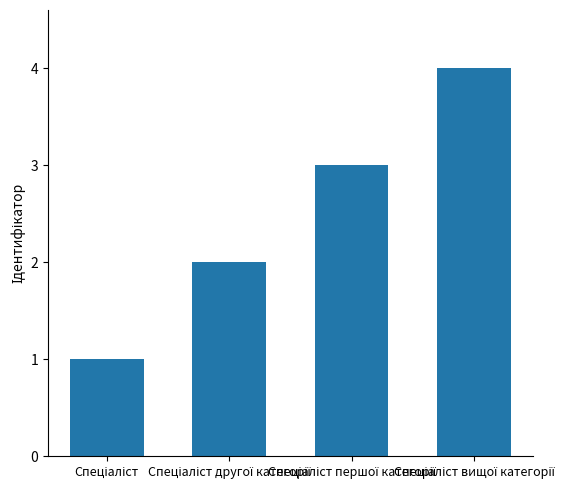

What is the greatest value displayed?

4